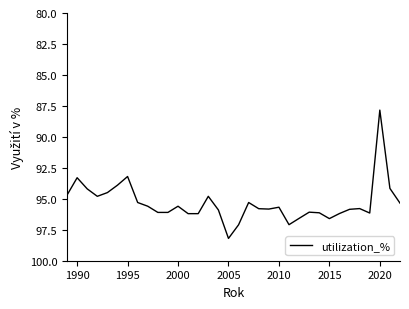

True or false: the data has more than 0 interior local peaks.

True